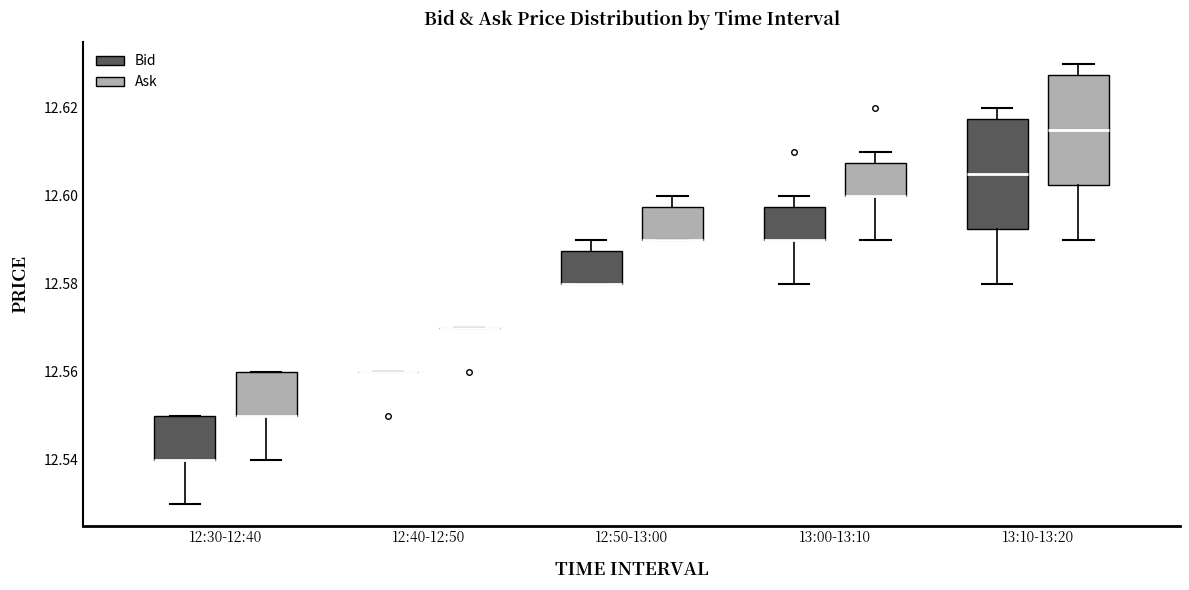

Reading left to right, transcribe this box plot: for each box, give where its median line is, the range the box spans, and where its two whiskers end, as read against the y-axis. The values are not printed on the chart, so give them approximately, as read against the axis.

12:30-12:40 (Bid): median 12.540 (drawn on the box's lower edge), box 12.540 to 12.550, whiskers 12.530 to 12.550
12:30-12:40 (Ask): median 12.550 (drawn on the box's lower edge), box 12.550 to 12.560, whiskers 12.540 to 12.560
12:40-12:50 (Bid): box collapsed to a line at 12.560, whiskers 12.560 to 12.560
12:40-12:50 (Ask): box collapsed to a line at 12.570, whiskers 12.570 to 12.570
12:50-13:00 (Bid): median 12.580 (drawn on the box's lower edge), box 12.580 to 12.588, whiskers 12.580 to 12.590
12:50-13:00 (Ask): median 12.590 (drawn on the box's lower edge), box 12.590 to 12.598, whiskers 12.590 to 12.600
13:00-13:10 (Bid): median 12.590 (drawn on the box's lower edge), box 12.590 to 12.598, whiskers 12.580 to 12.600
13:00-13:10 (Ask): median 12.600 (drawn on the box's lower edge), box 12.600 to 12.608, whiskers 12.590 to 12.610
13:10-13:20 (Bid): median 12.606, box 12.592 to 12.618, whiskers 12.580 to 12.620
13:10-13:20 (Ask): median 12.616, box 12.602 to 12.628, whiskers 12.590 to 12.630